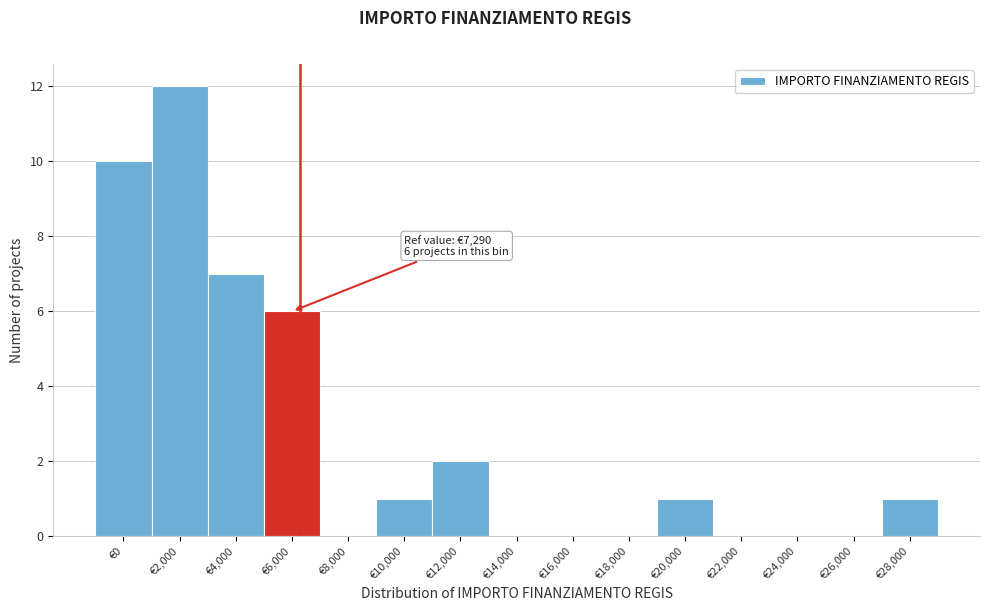

Which has a higher value, €24,000 or €2,000?

€2,000